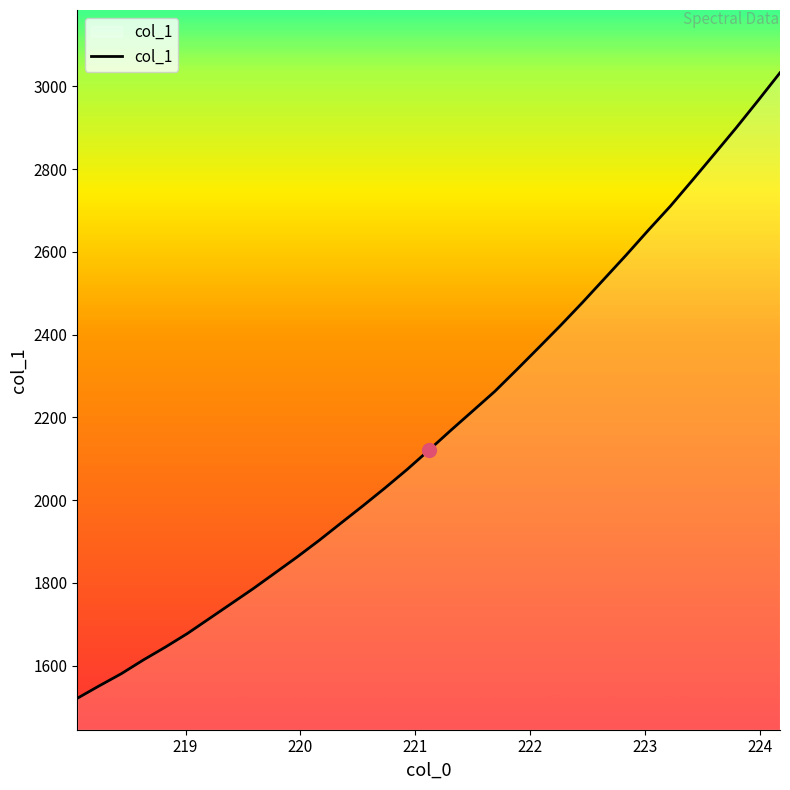

What is the minimum value shown in the chart?

1521.5